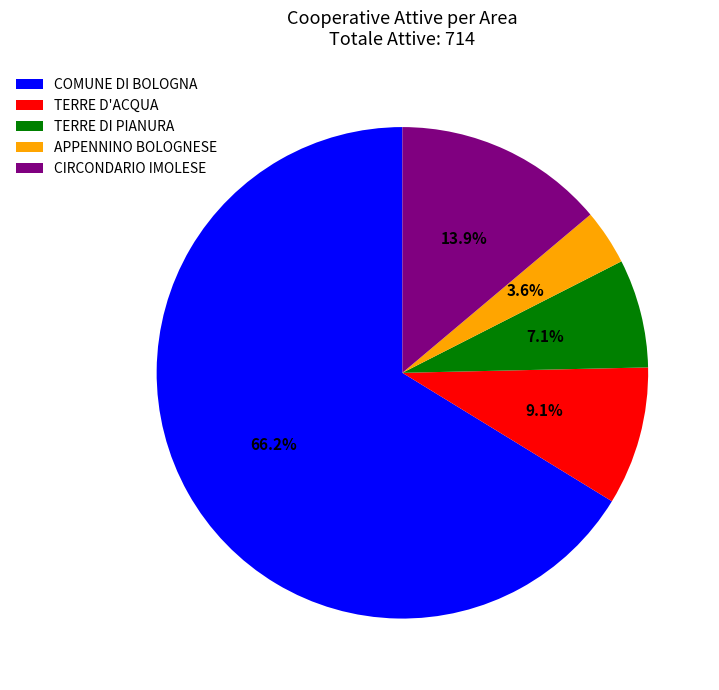

To the nearest percent, what is the difference between the largest and smallest slice percentages?

63%